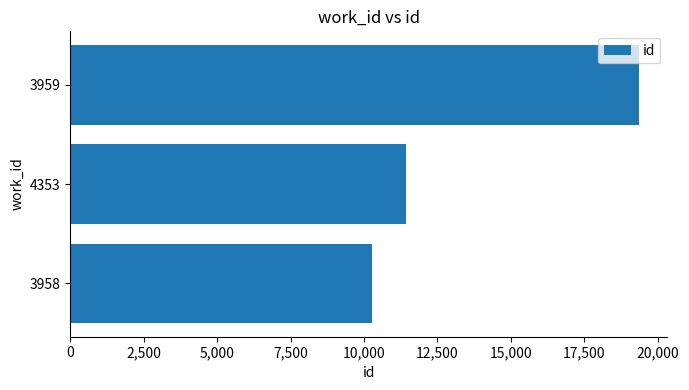

List the labels in order of value, smallest first.

3958, 4353, 3959